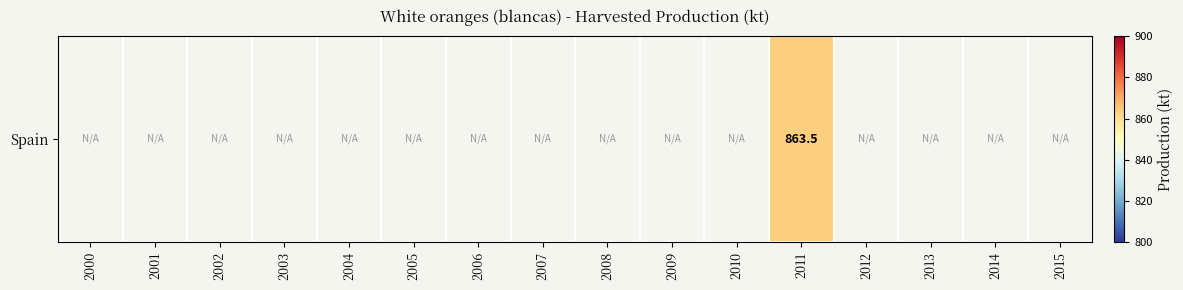

How many values are above zero?

1